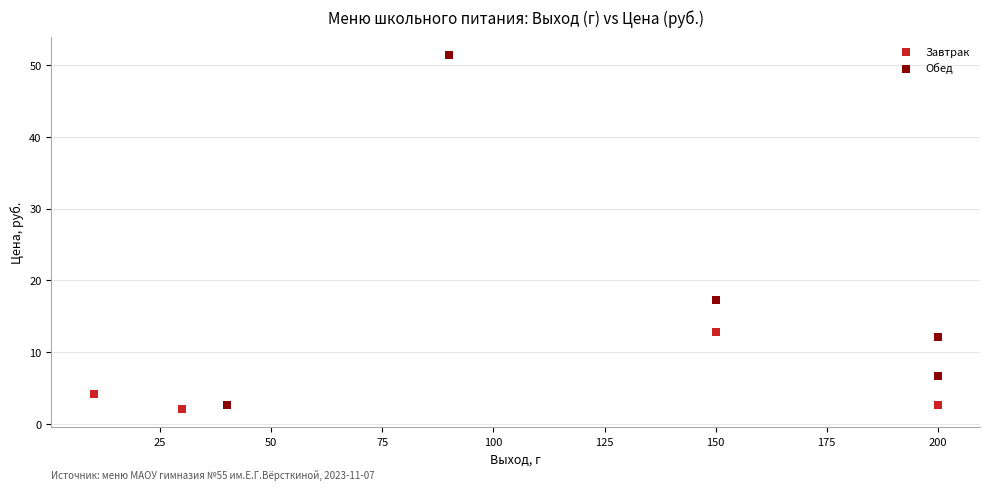

Which series has the widest spread of Y values?

Завтрак